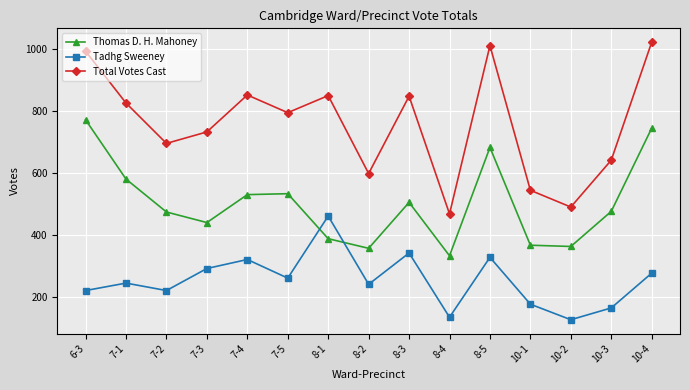

What is the sum of the Thomas D. H. Mahoney values at 8-3 and 7-4?

1035